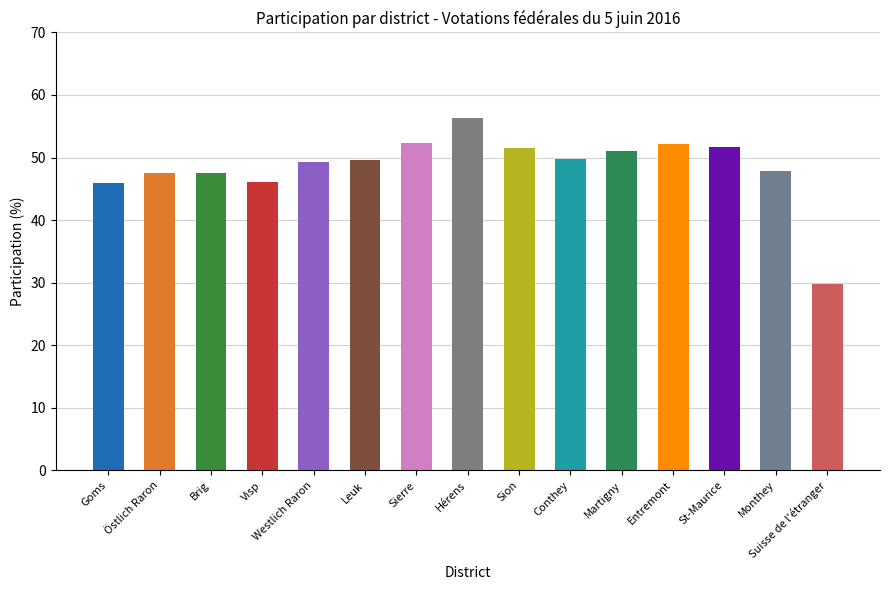

Read the value at Leuk.

49.6